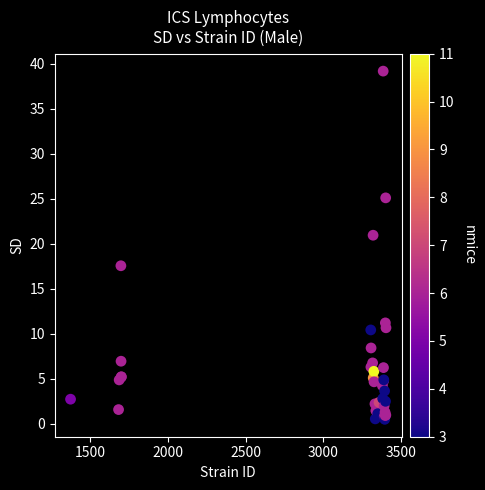

What Y value in the scatter plot is closest to 19?

17.6